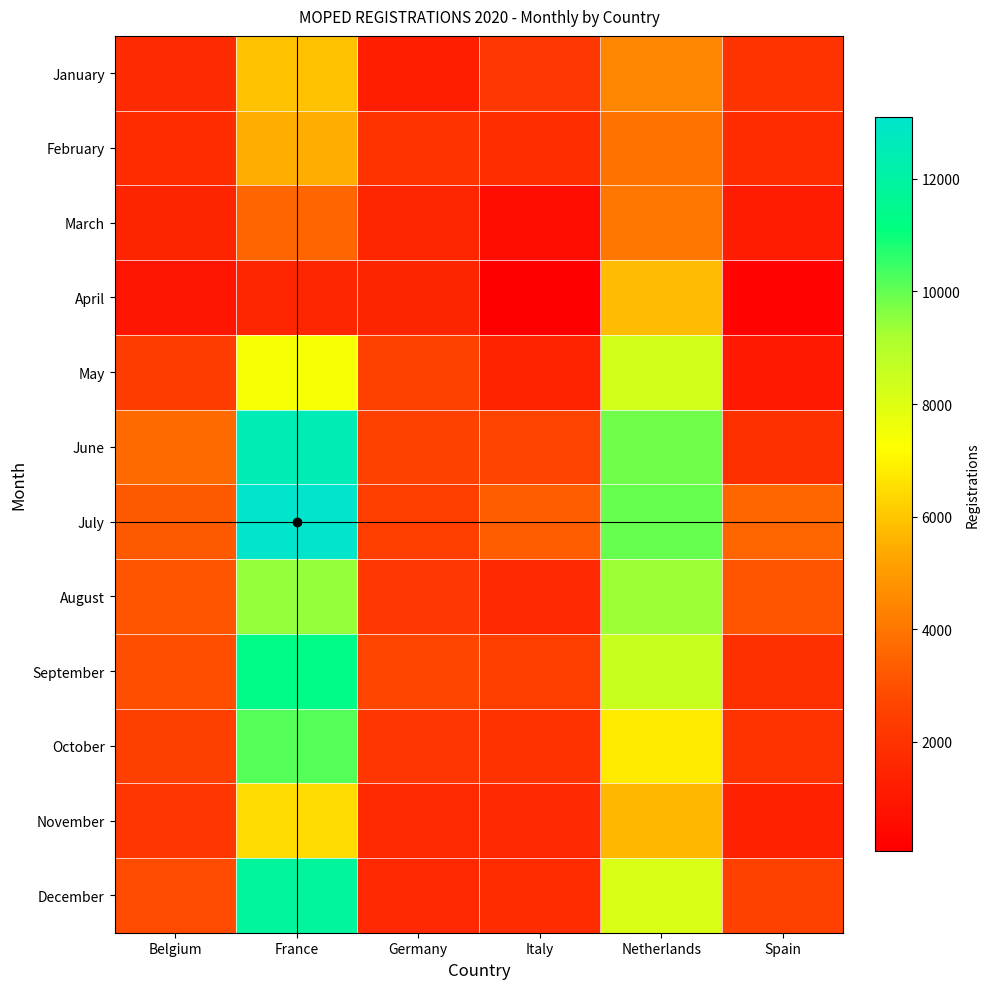

List the series in order of their peak value, lowest first.

March, February, April, January, November, May, August, October, September, December, June, July